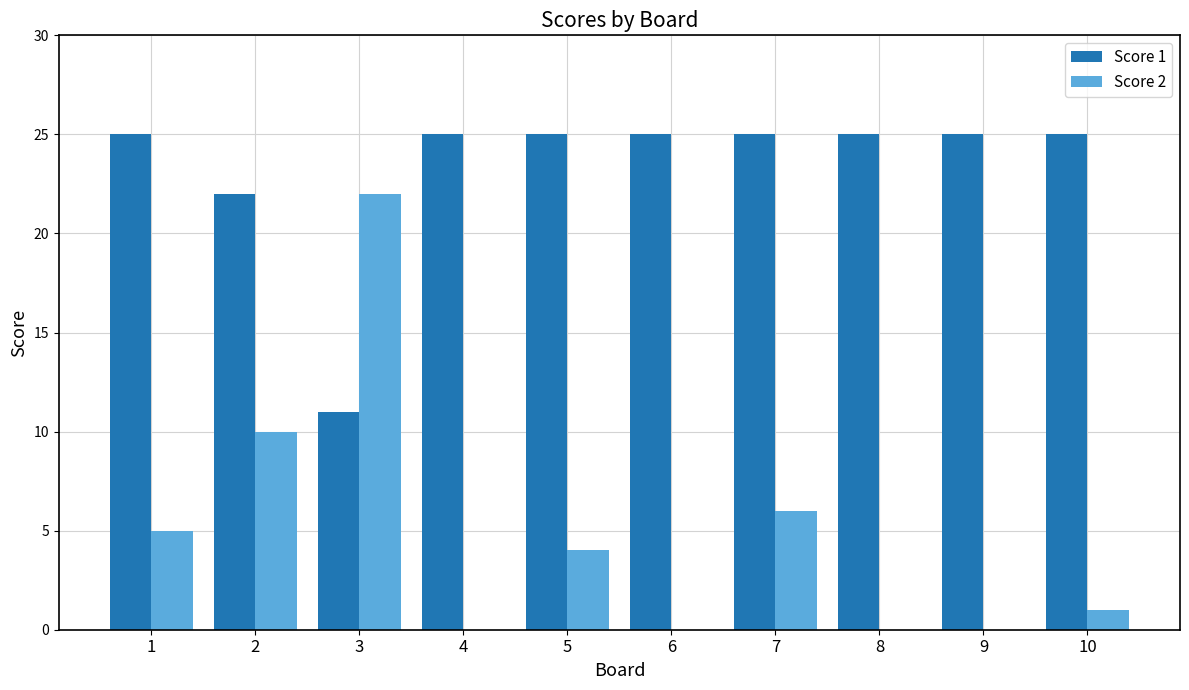

Are the bars grouped side by side (vs. stacked)?

Yes